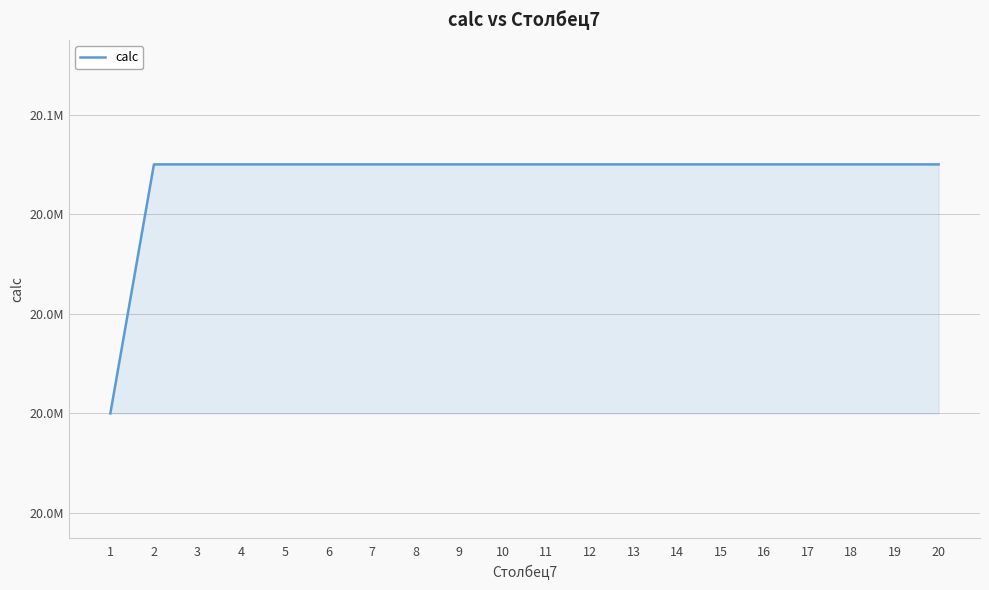

Does the chart display data point markers on the line(s)?

No